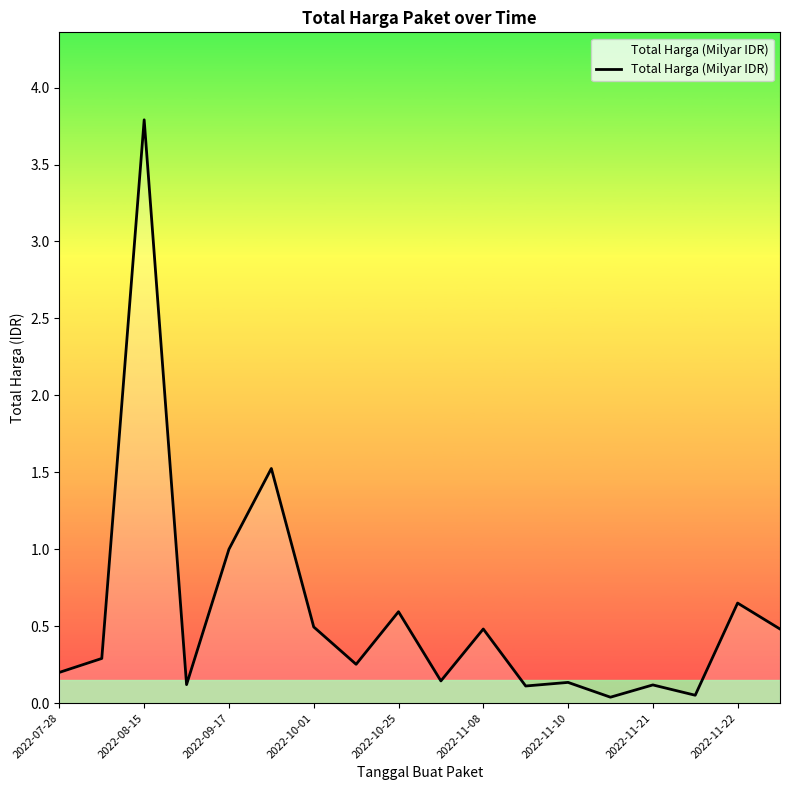

How many categories are shown in the chart?

18